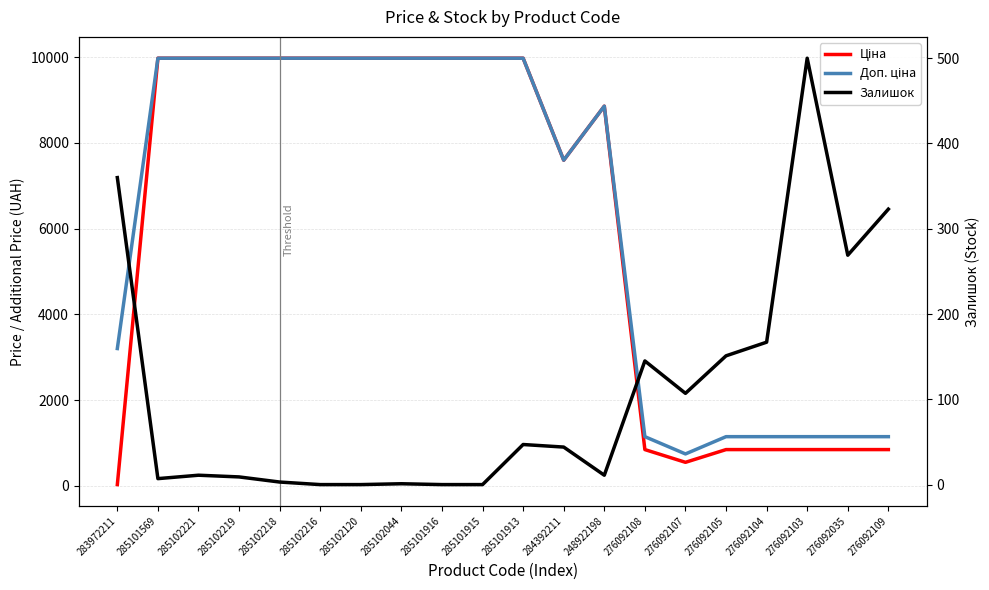

Reading left to right, transcribe all the data shown in this chart.

Ціна: 283972211=32.0	285101569=9975.0	285102221=9975.0	285102219=9975.0	285102218=9975.0	285102216=9975.0	285102120=9975.0	285102044=9975.0	285101916=9975.0	285101915=9975.0	285101913=9975.0	284392211=7596.5	248922198=8856.7	276092108=848.4	276092107=551.5	276092105=848.4	276092104=848.4	276092103=848.4	276092035=848.4	276092109=848.4
Доп. ціна: 283972211=3205.0	285101569=9975.0	285102221=9975.0	285102219=9975.0	285102218=9975.0	285102216=9975.0	285102120=9975.0	285102044=9975.0	285101916=9975.0	285101915=9975.0	285101913=9975.0	284392211=7596.5	248922198=8856.7	276092108=1149.7	276092107=747.0	276092105=1149.7	276092104=1149.7	276092103=1149.7	276092035=1149.7	276092109=1149.7
Залишок: 283972211=360.0	285101569=7.0	285102221=11.0	285102219=9.0	285102218=3.0	285102216=0.0	285102120=0.0	285102044=1.0	285101916=0.0	285101915=0.0	285101913=47.0	284392211=44.0	248922198=11.0	276092108=145.0	276092107=107.0	276092105=151.0	276092104=167.0	276092103=500.0	276092035=269.0	276092109=323.0